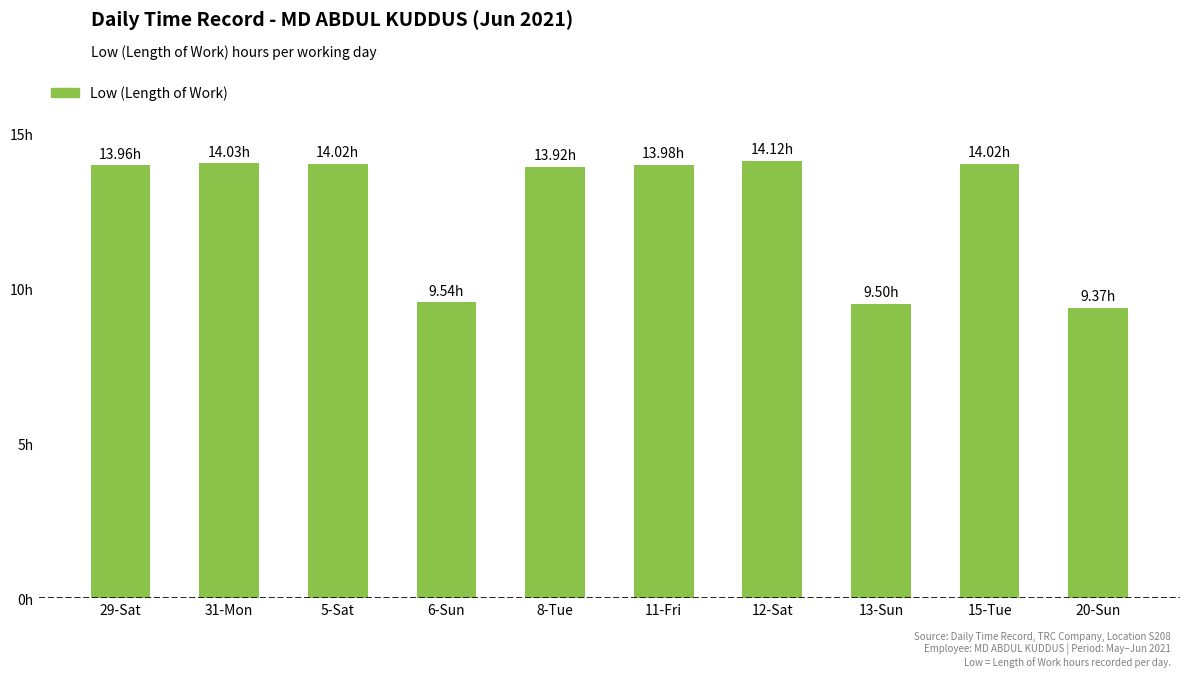

The chart shows a value of 14.0 at 31-Mon. True or false?

True